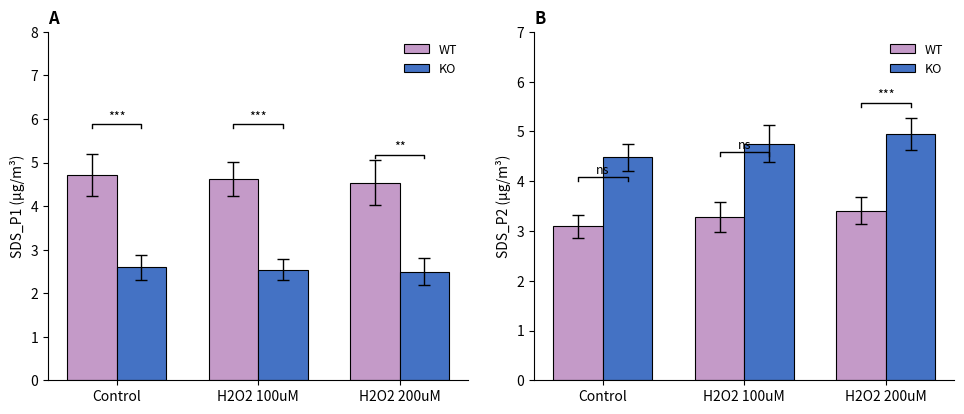

What is the average value of the KO series?

4.7